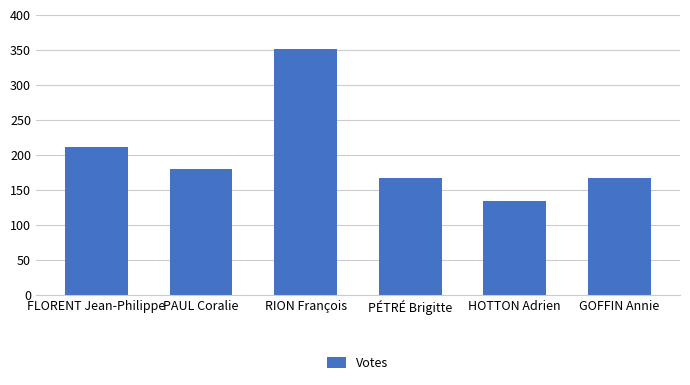

Count the number of data series in this chart.

1